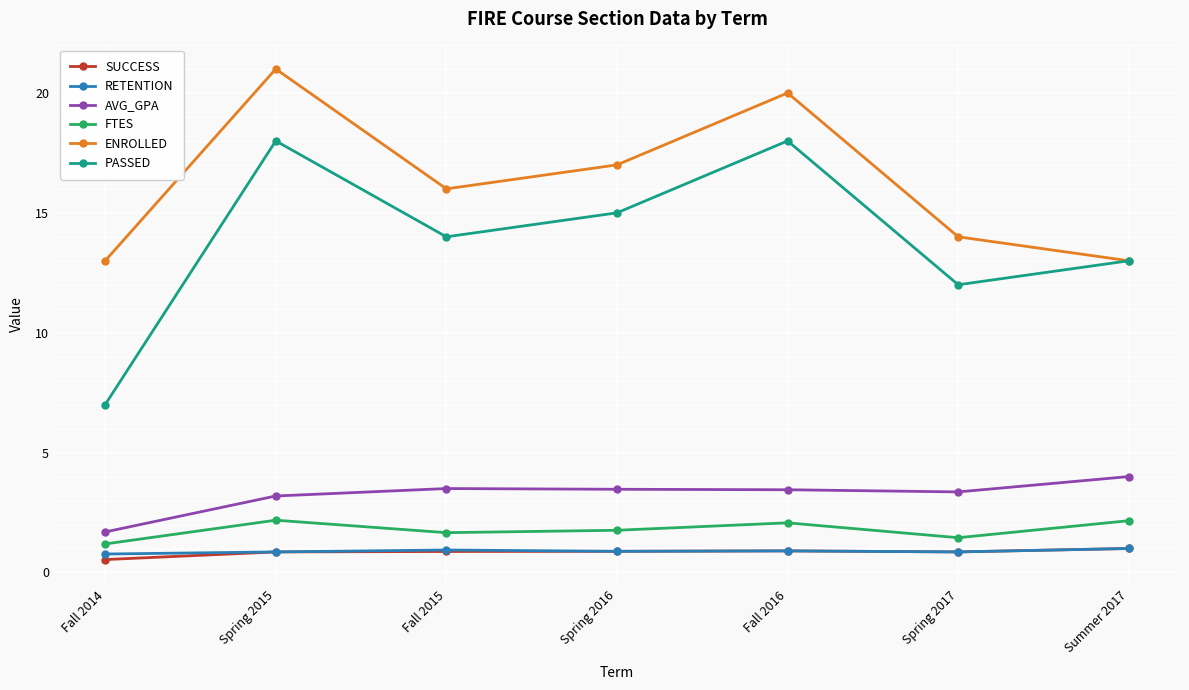

Is it true that FTES equals 3.0 at Spring 2015?

False